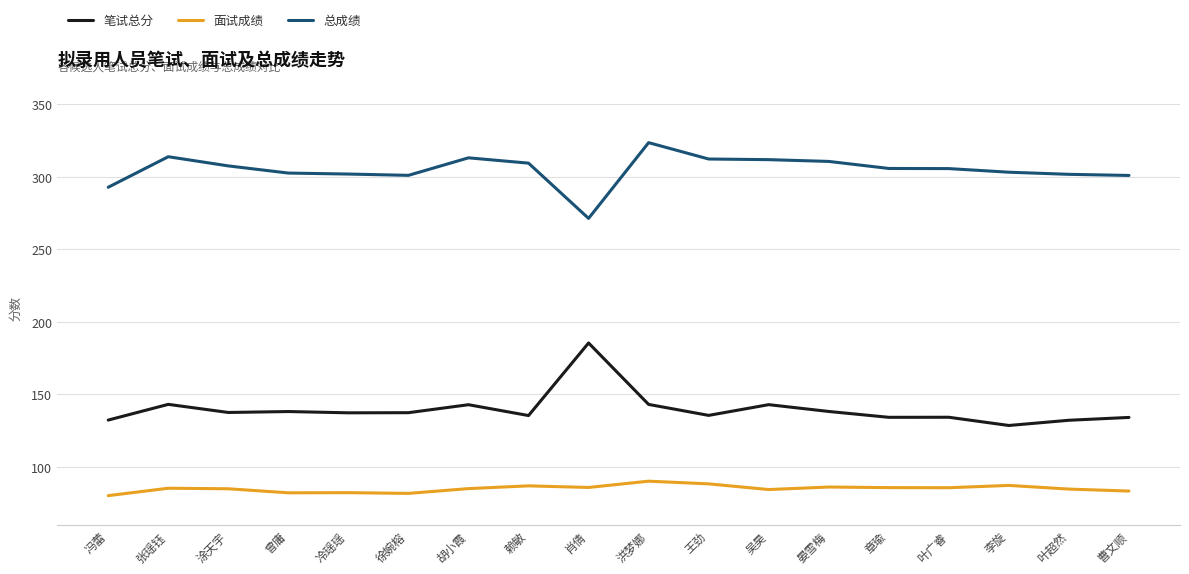

Which series changed the most between 肖倩 and 李旋?

笔试总分